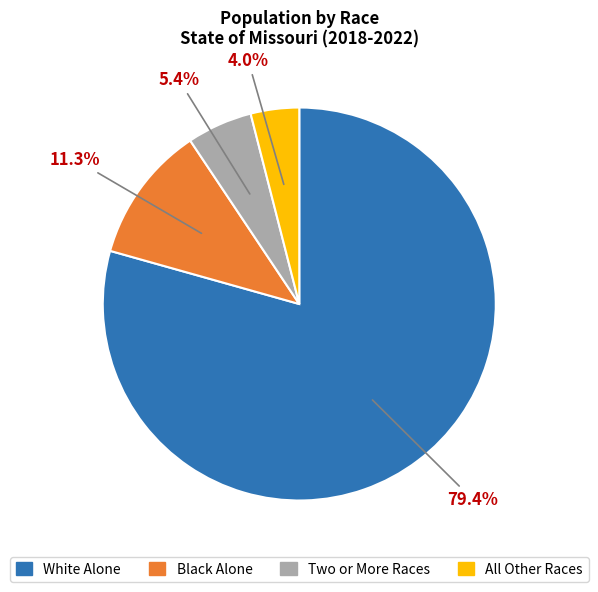

To the nearest percent, what is the average slice percentage?

25%